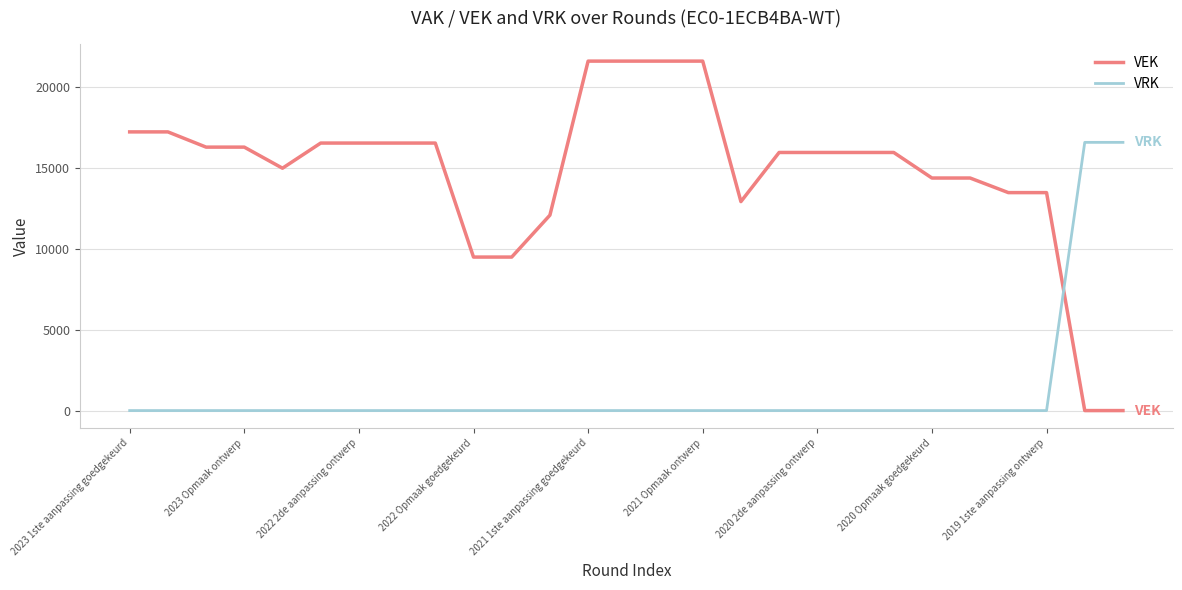

Rank the series by their maximum value, from highest to lowest.

VEK, VRK